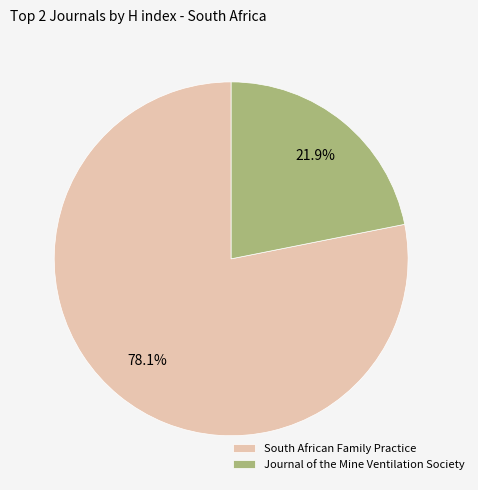

Approximately how many times larger is the value at Journal of the Mine Ventilation Society compared to South African Family Practice?

0.3